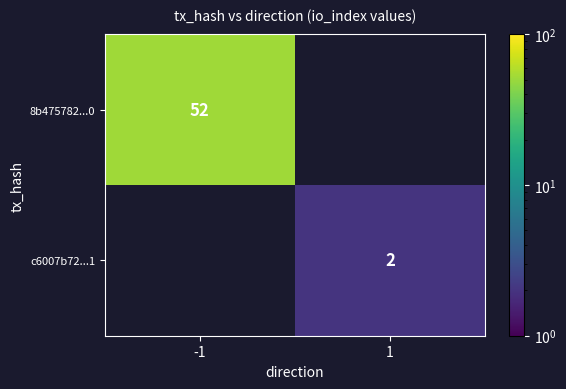

Which category has the lowest value in the c6007b72...1 series?

-1